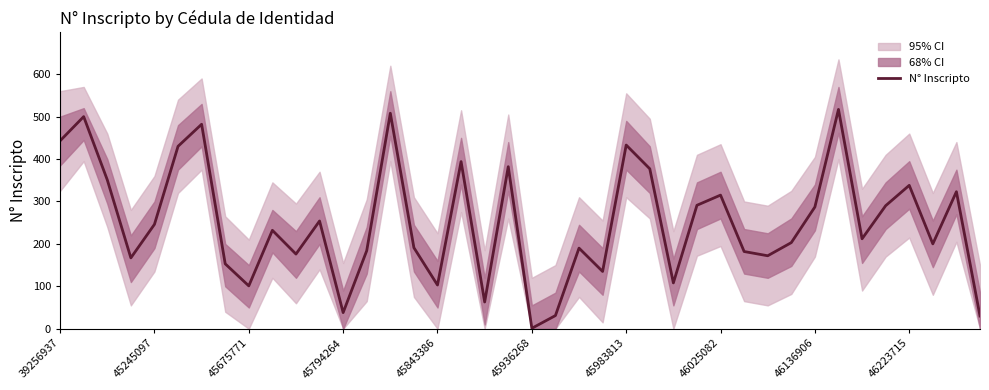

What is the maximum value for N° Inscripto?

517